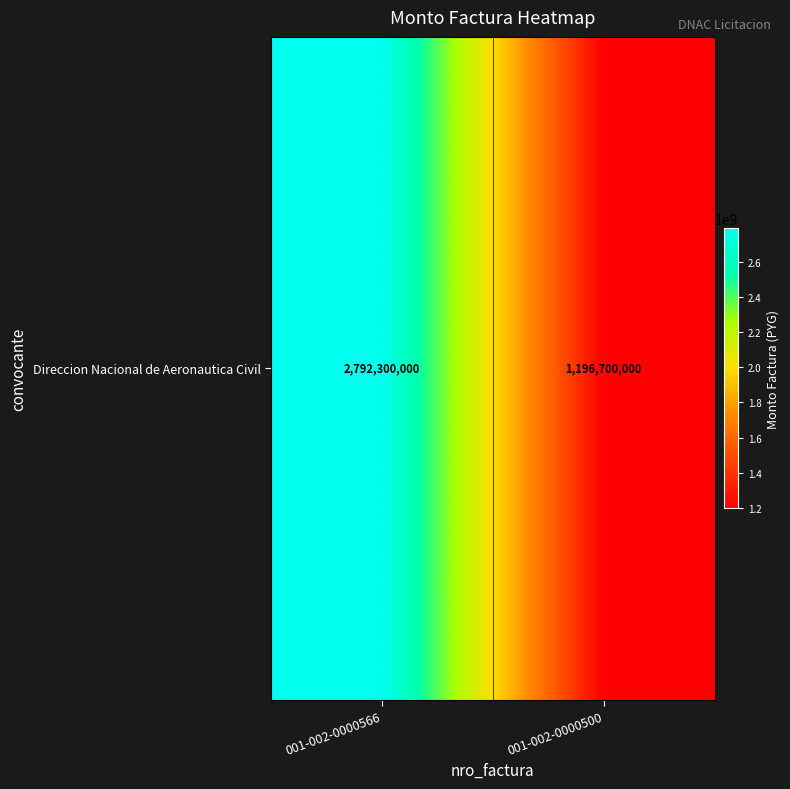

The chart shows a value of 1196700000 at 001-002-0000500. True or false?

True